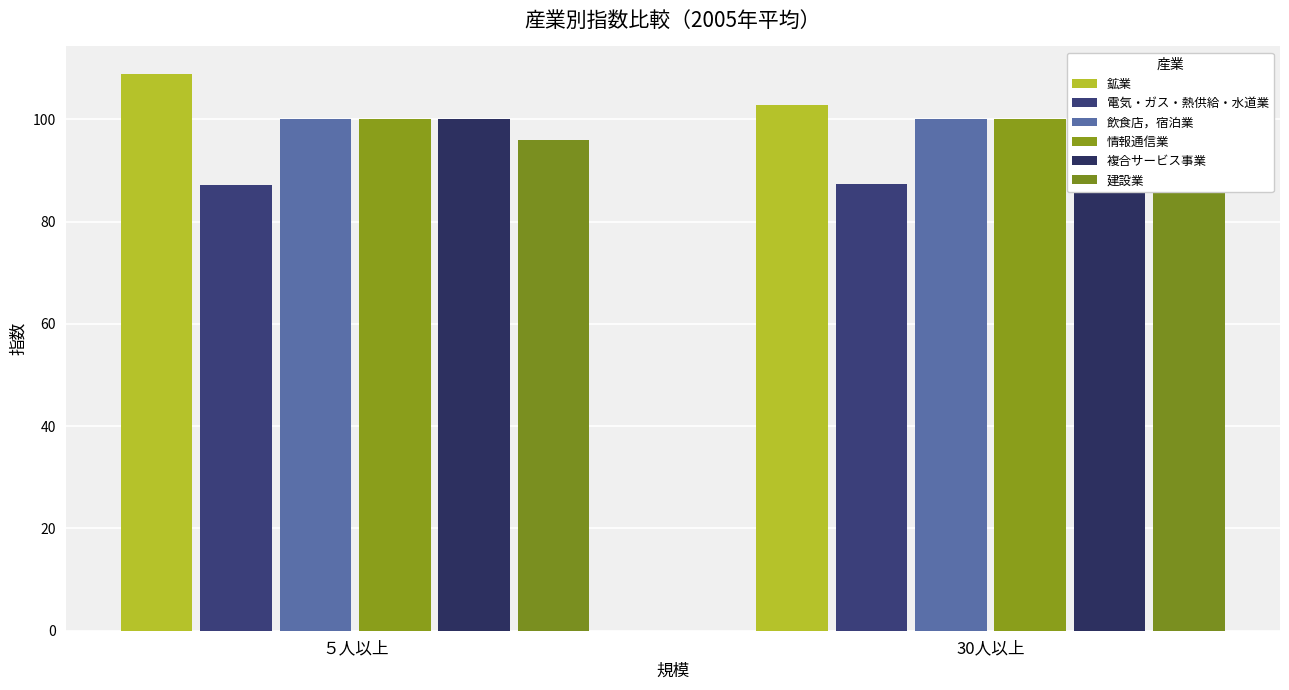

What is the difference between the highest and lowest values at ５人以上?

21.7